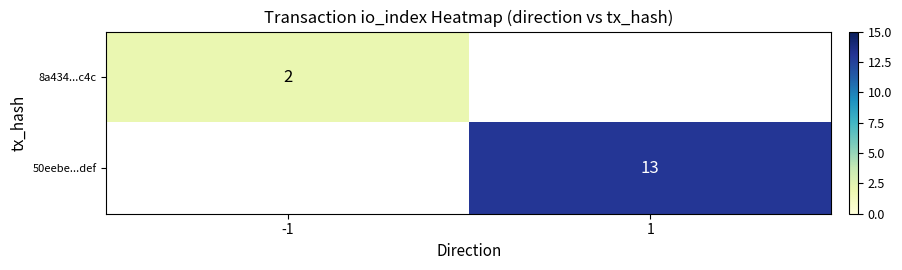

The value of 8a434...c4c at -1 is 2. True or false?

True